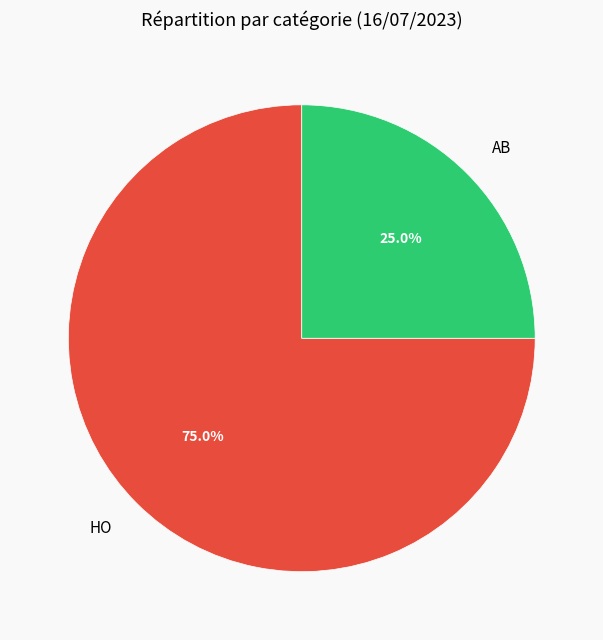

Rank the categories by value from highest to lowest.

HO, AB